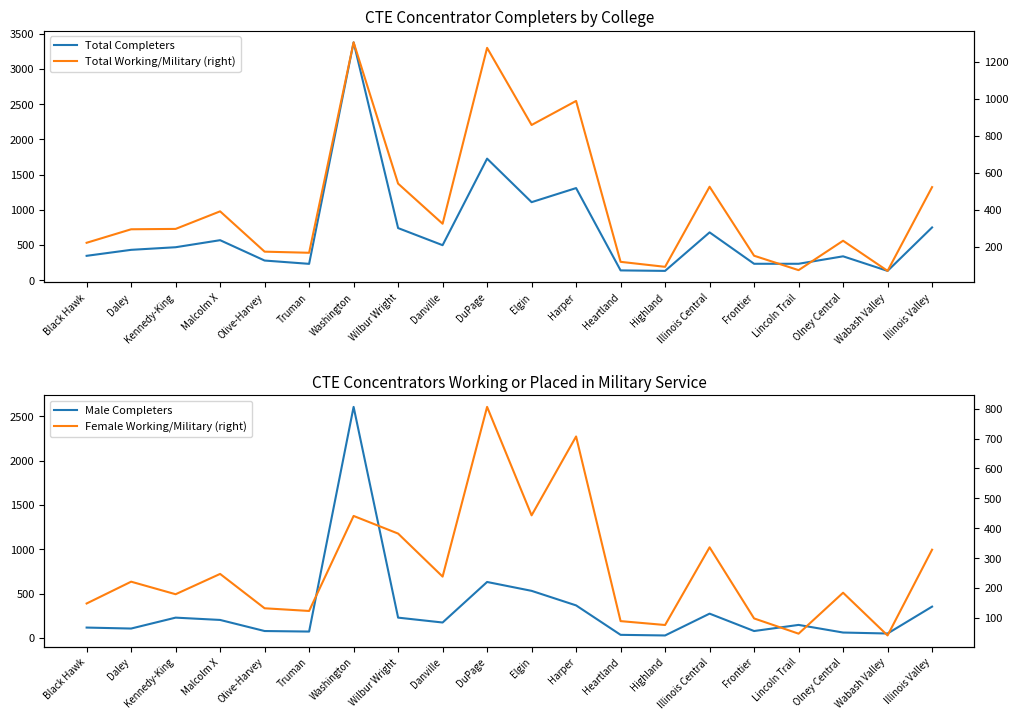

Reading right to left, what are all the values shown in this chart?

Total Completers: 749	132	339	233	233	679	132	139	1308	1108	1726	497	740	3378	232	279	568	468	431	346
Male Completers: 353	50	61	147	78	274	28	35	367	531	631	174	229	2605	72	78	203	229	106	117
Total Working/Military (right): 522	69	232	73	151	524	91	118	988	858	1275	324	541	1305	167	173	391	296	294	221
Female Working/Military (right): 328	41	184	47	98	336	76	89	707	443	806	238	382	441	123	132	247	179	221	148